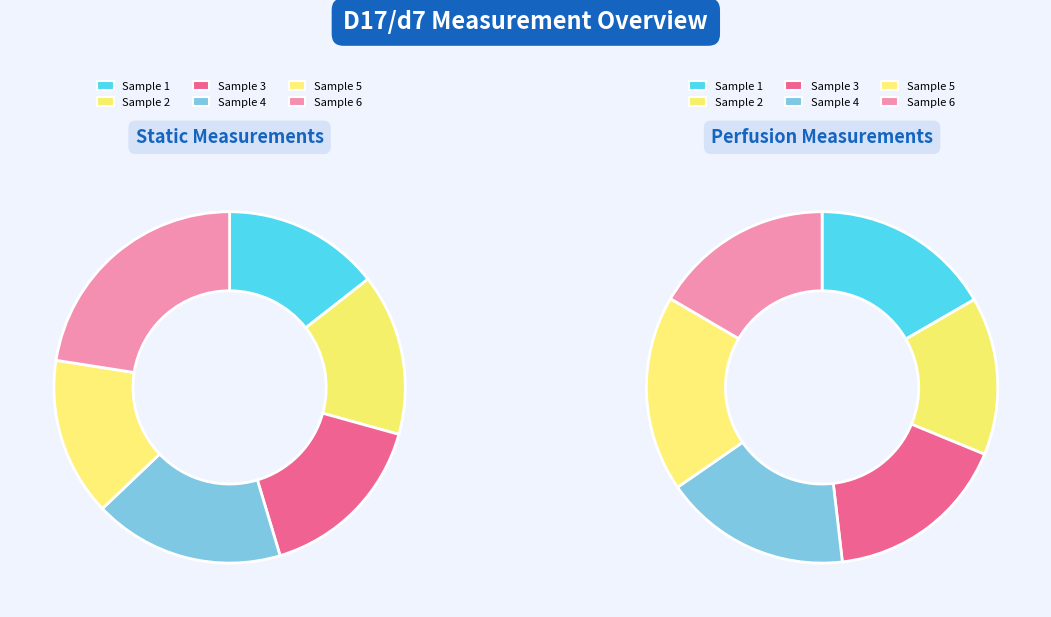

What is the total percentage of 4 and 3?

33.6%